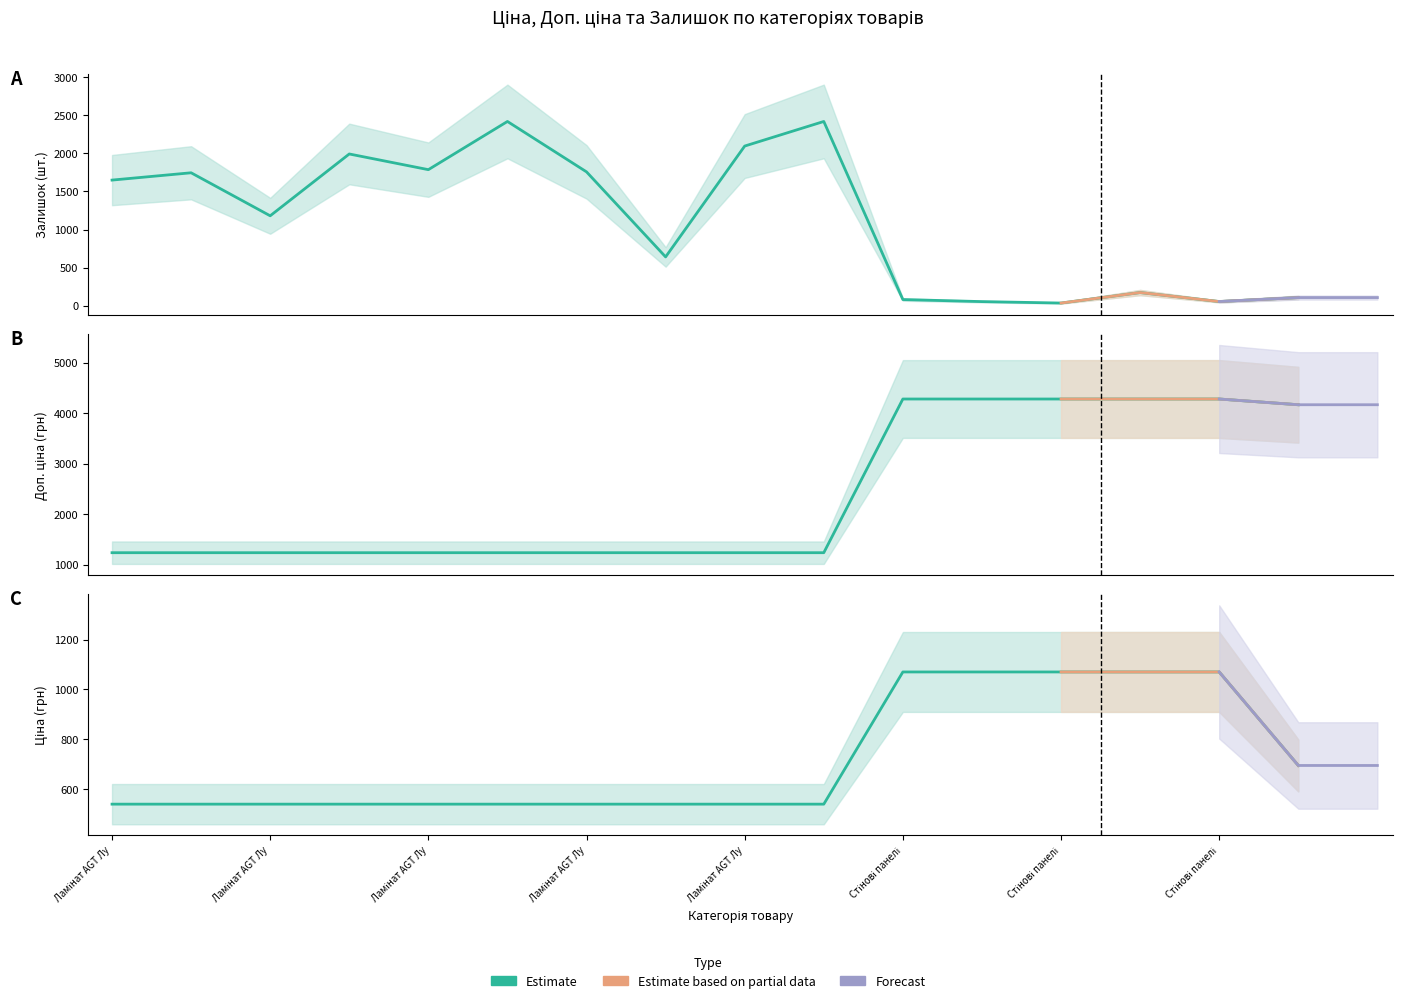

The value of Залишок at Стінові панелі is 119.2. True or false?

False